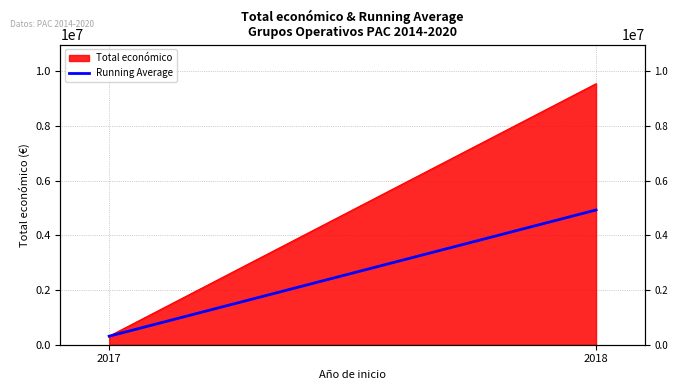

What is the approximate value at 2017?

311553.0